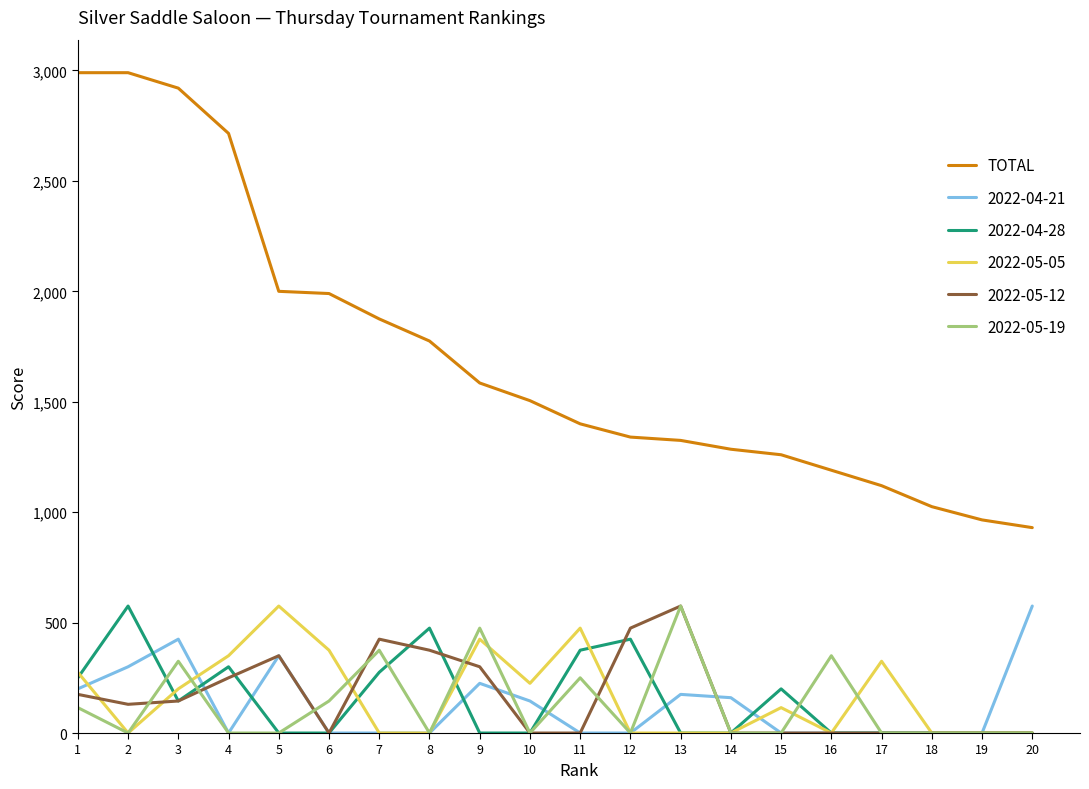

The value of 2022-05-19 at 7 is 375. True or false?

True